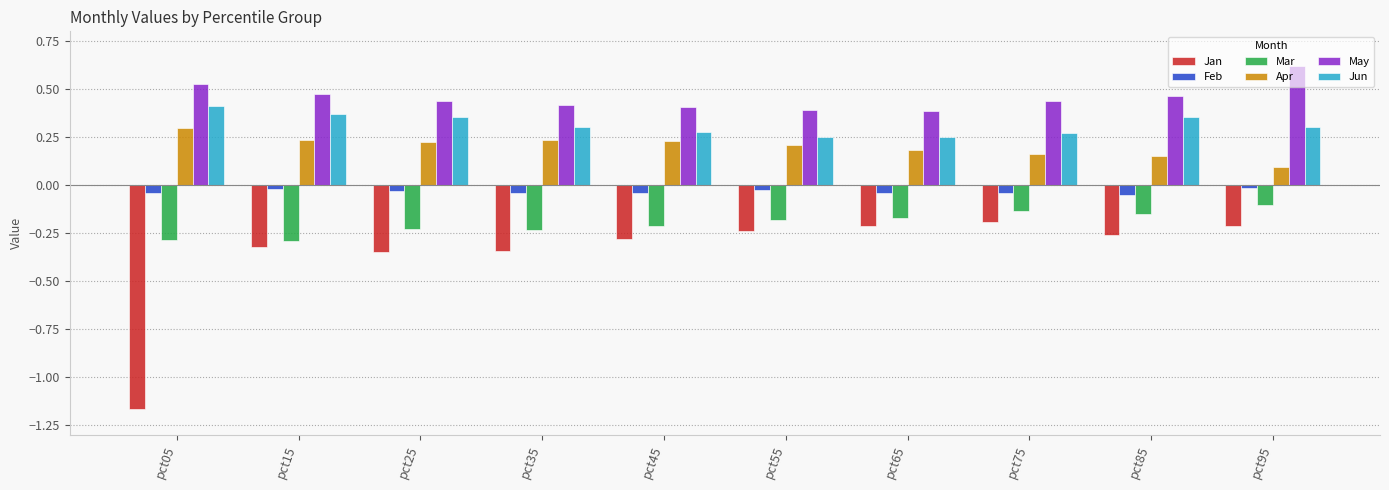

Does the chart contain any negative values?

Yes